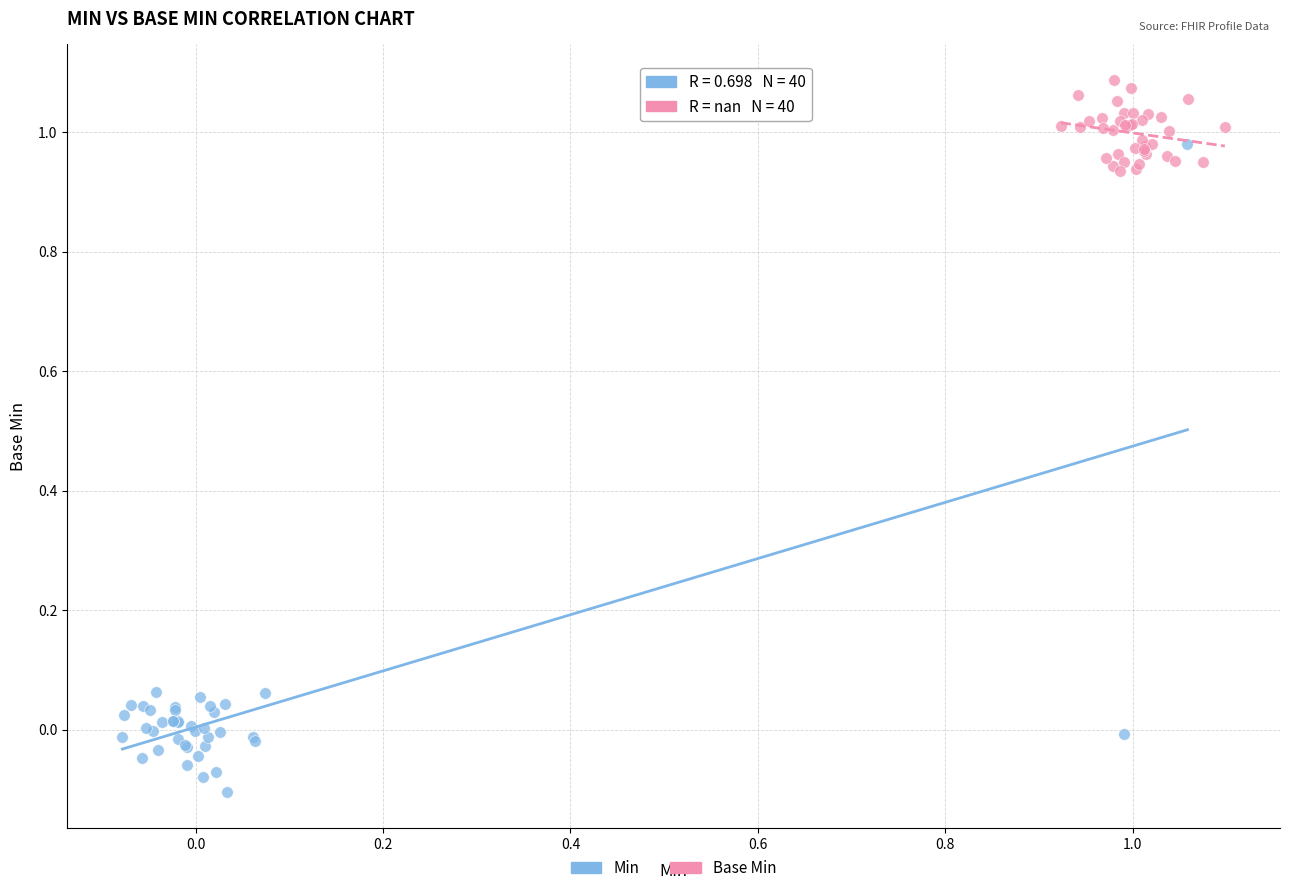

Which series contains the highest Y value?

Base Min